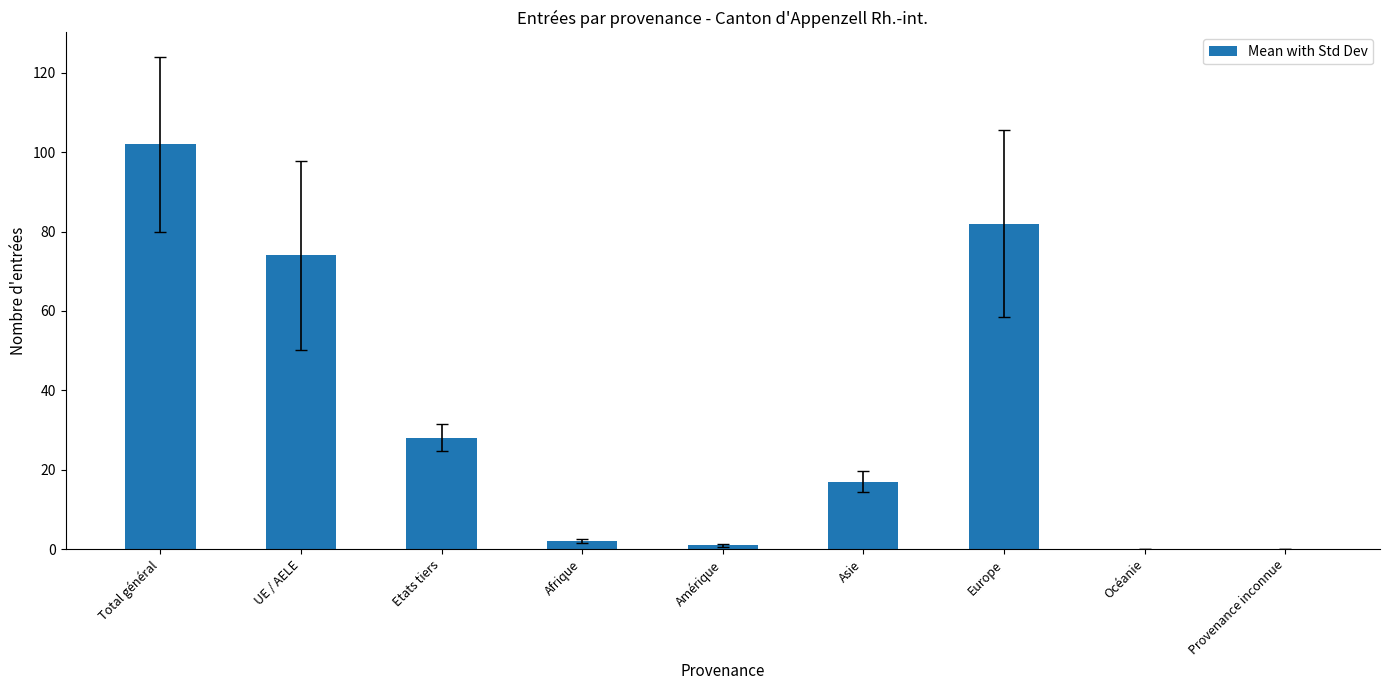

Between Etats tiers and Provenance inconnue, which is larger?

Etats tiers